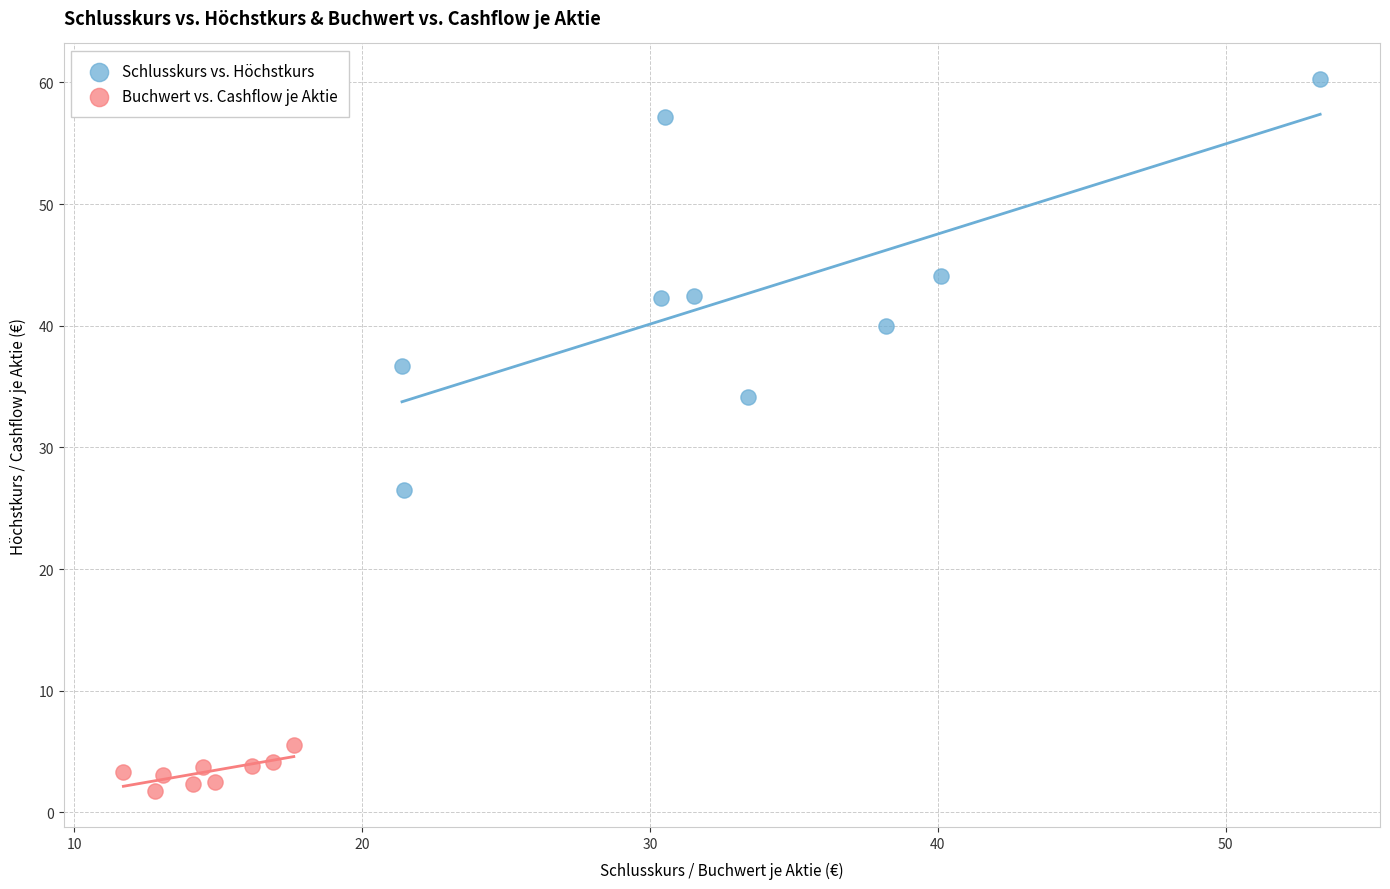

What are all the series names shown in the legend?

Schlusskurs vs. Höchstkurs, Buchwert vs. Cashflow je Aktie